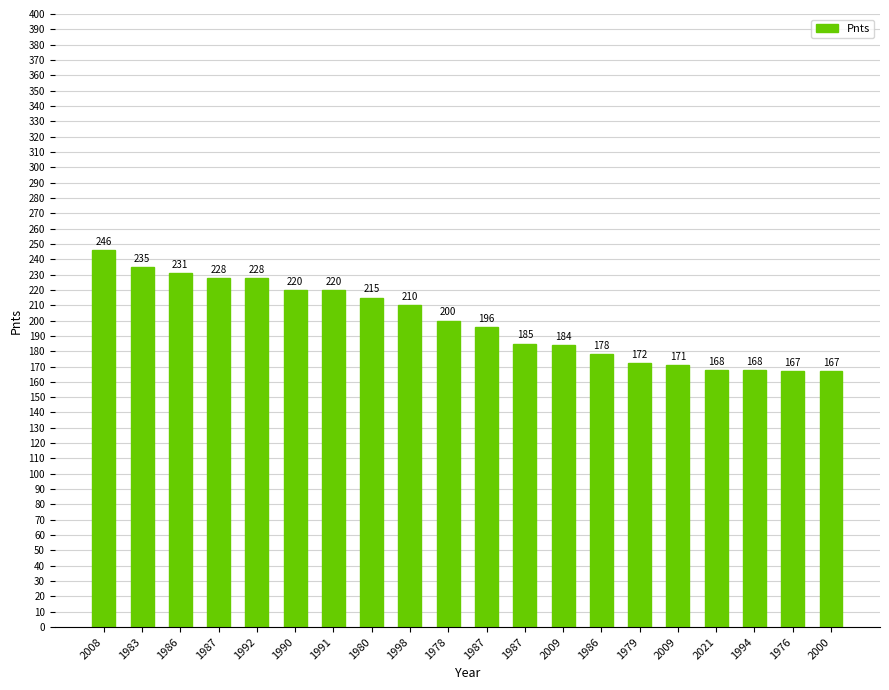

What is the average value?

199